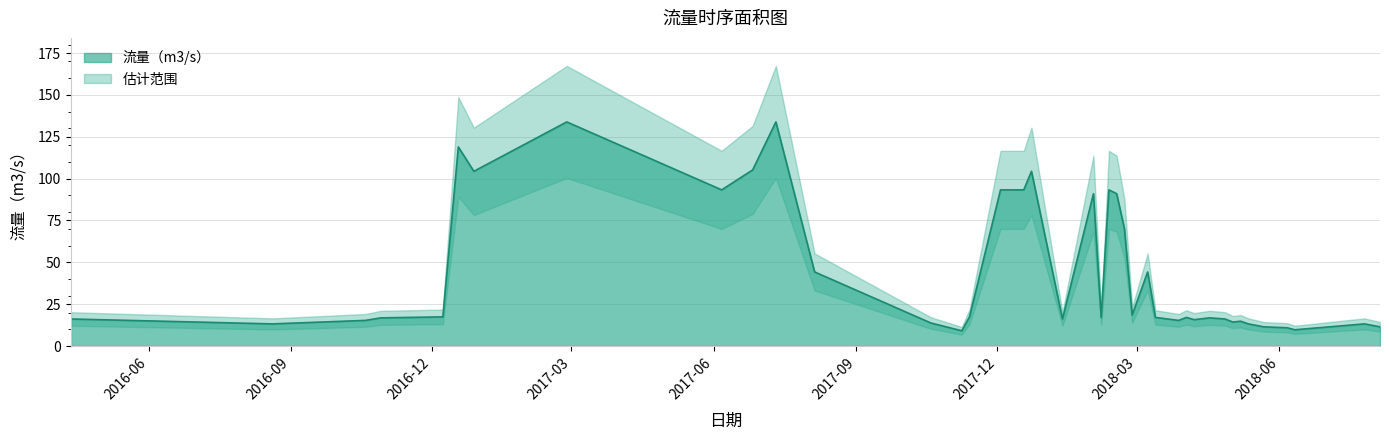

What is the label of the 8th point from the left?

2017-02-26